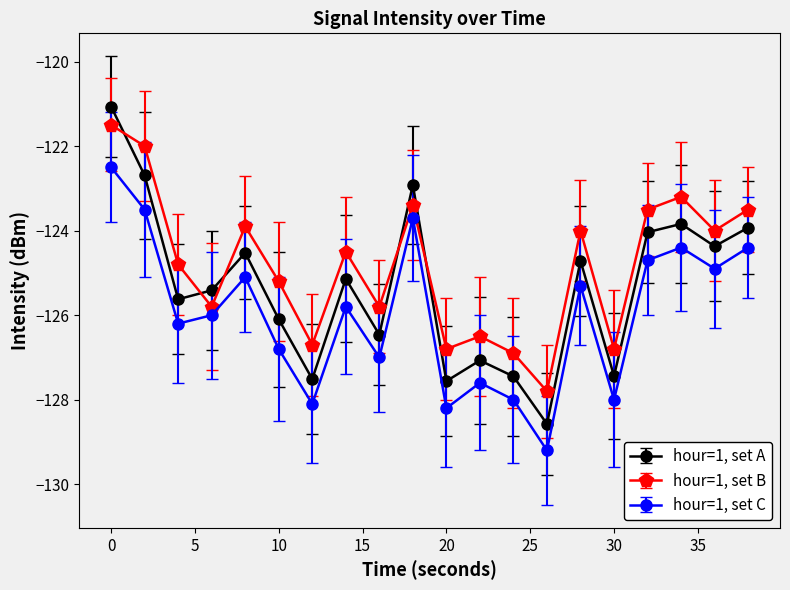

Rank the series by their average value, from lowest to highest.

hour=1, set C, hour=1, set A, hour=1, set B